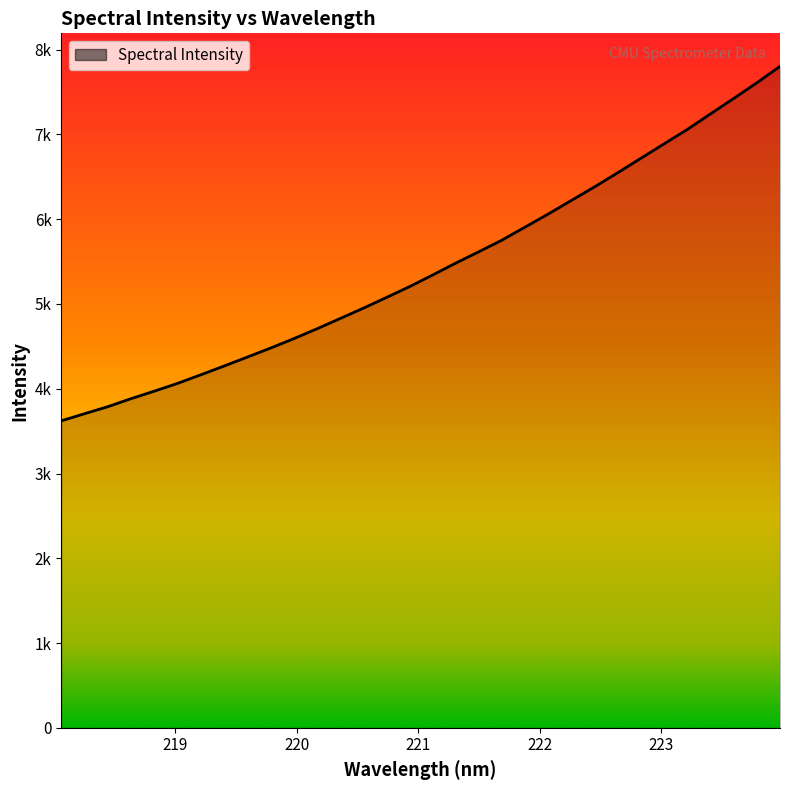

Does the chart have visible grid lines?

No